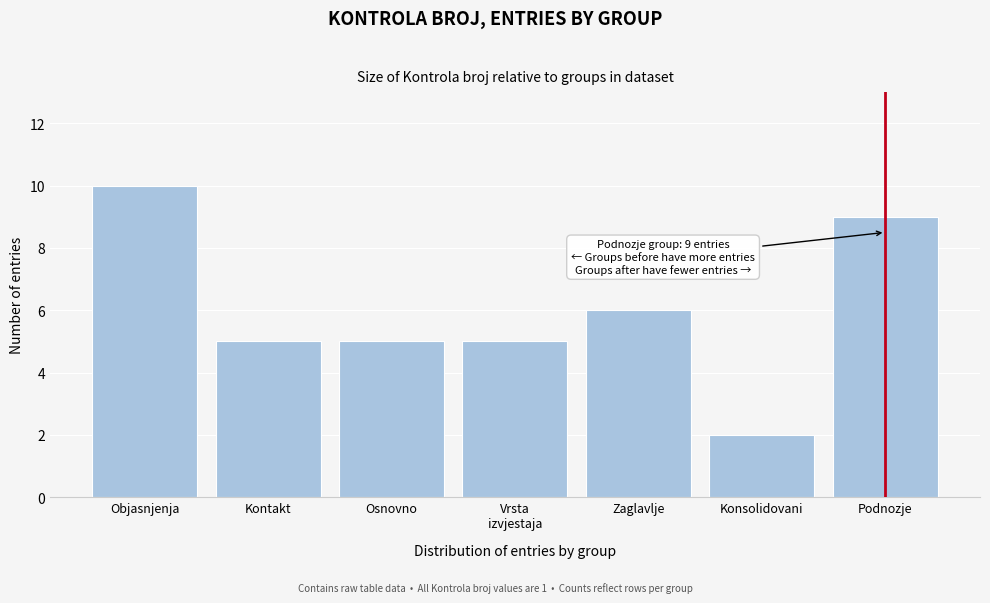

Reading left to right, extract all data points from this chart.

10	5	5	5	6	2	9